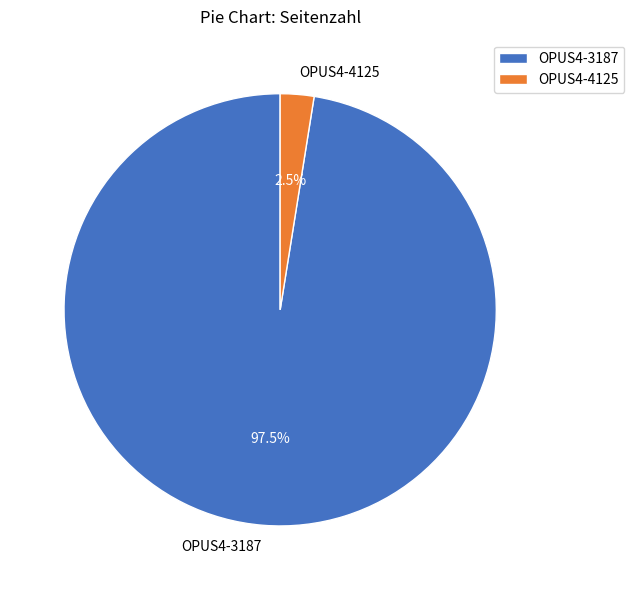

To the nearest percent, what is the combined percentage of OPUS4-3187 and OPUS4-4125?

100%